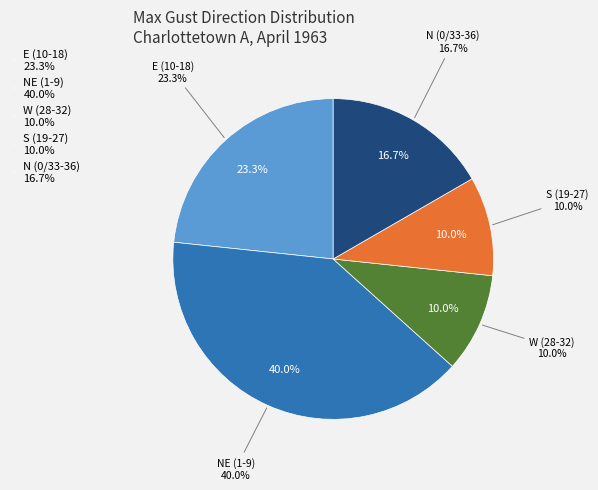

Which has a higher value, 18 or 13?

13